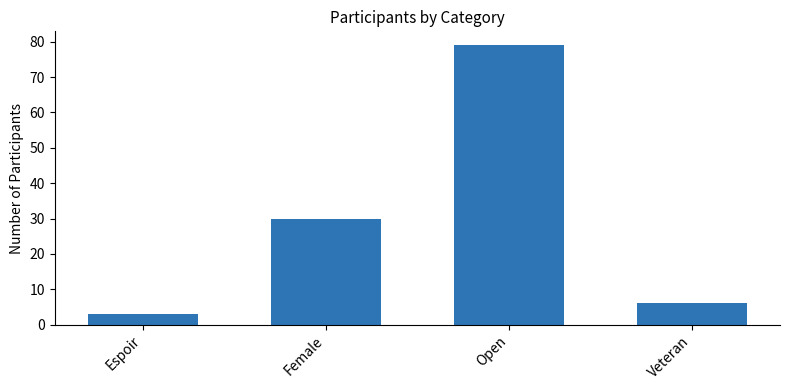

Between Open and Espoir, which is larger?

Open